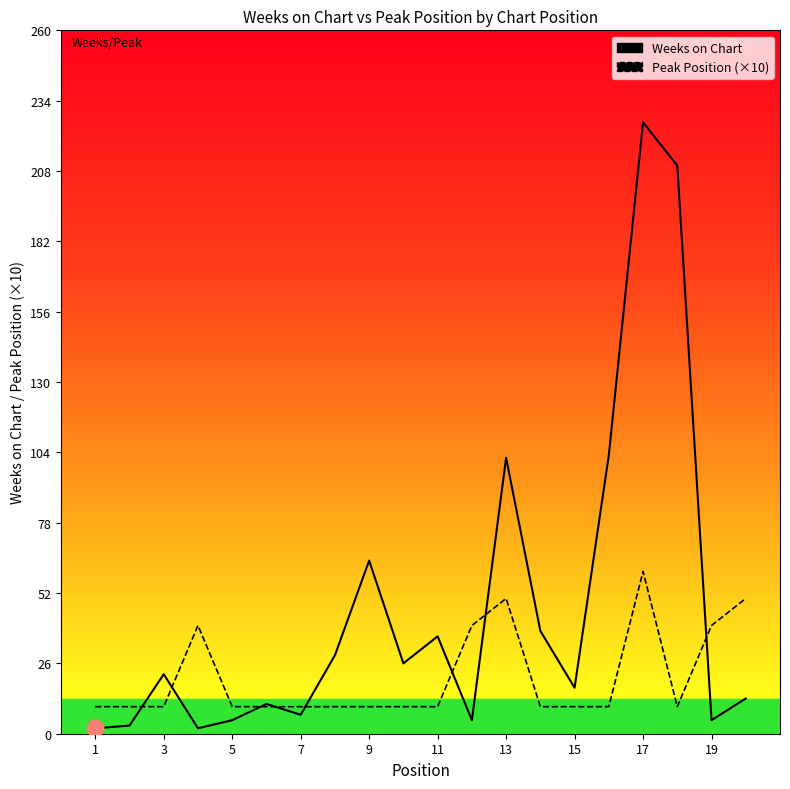

At how many categories does at least one series exceed 225?

1